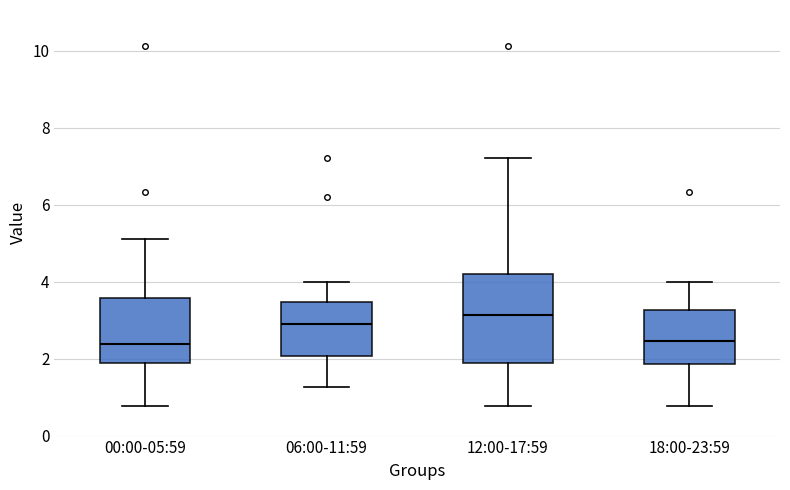

Which box has the highest median line?

12:00-17:59